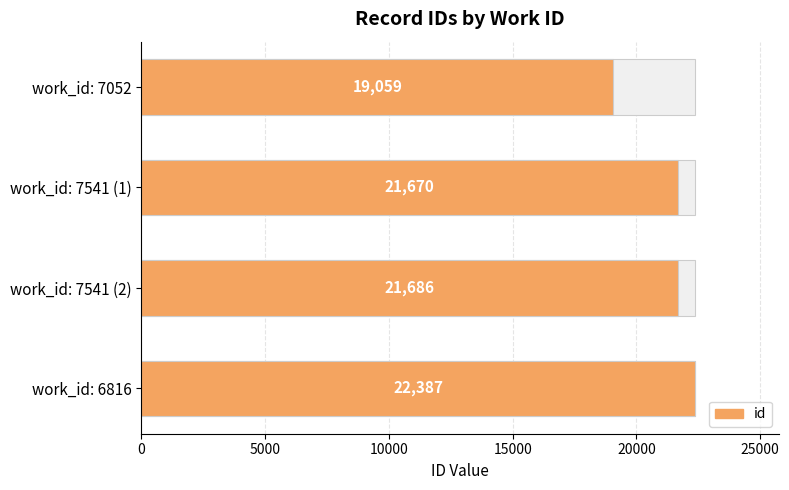

What is the average value?

21200